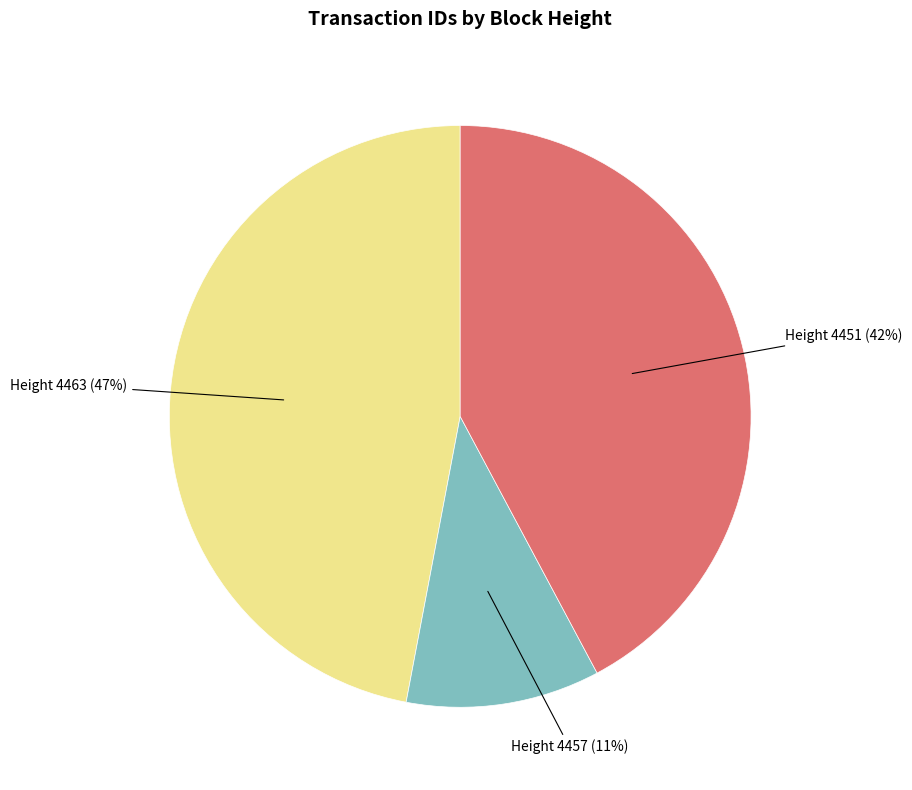

Is there any slice that represents more than half of the pie?

No